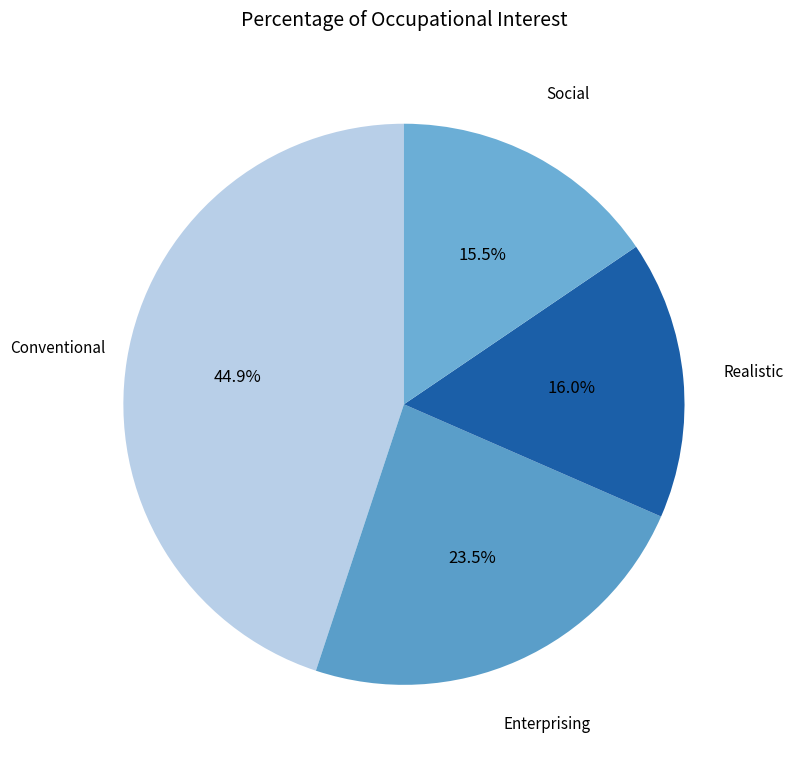

Rank the categories by value from lowest to highest.

Social, Realistic, Enterprising, Conventional